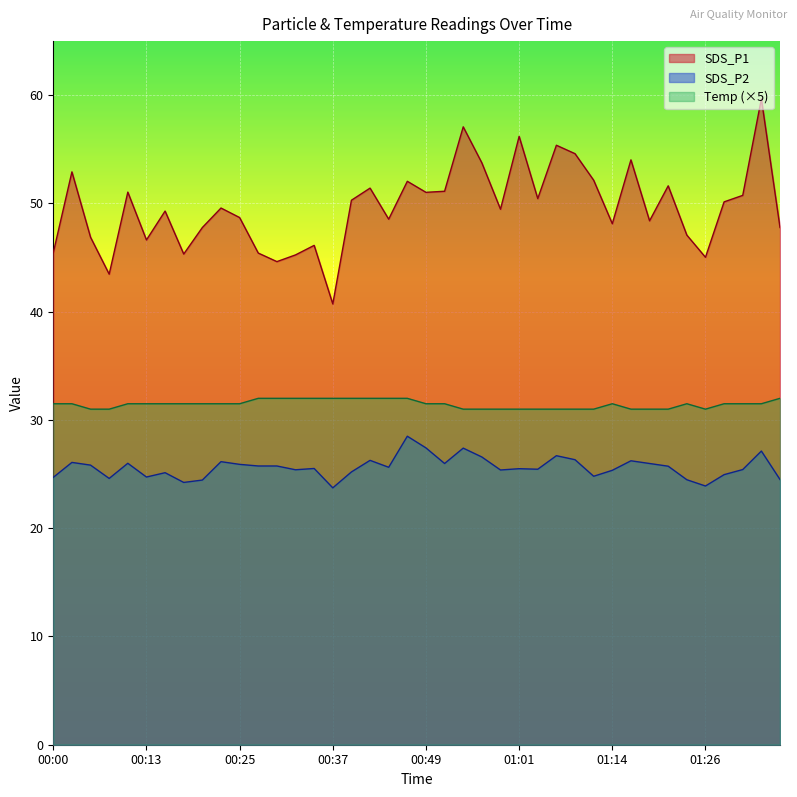

Rank the categories by Temp value from lowest to highest.

00:05, 00:08, 00:54, 00:57, 00:59, 01:01, 01:04, 01:06, 01:09, 01:11, 01:16, 01:19, 01:21, 01:26, 00:00, 00:03, 00:10, 00:13, 00:15, 00:17, 00:20, 00:22, 00:25, 00:49, 00:52, 01:14, 01:23, 01:28, 01:31, 01:33, 00:27, 00:30, 00:32, 00:35, 00:37, 00:39, 00:42, 00:44, 00:47, 01:36